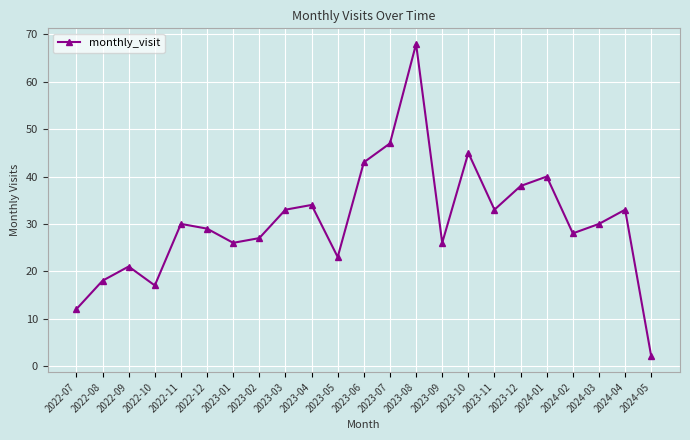

What is the change in value from 2023-07 to 2023-10?

-2